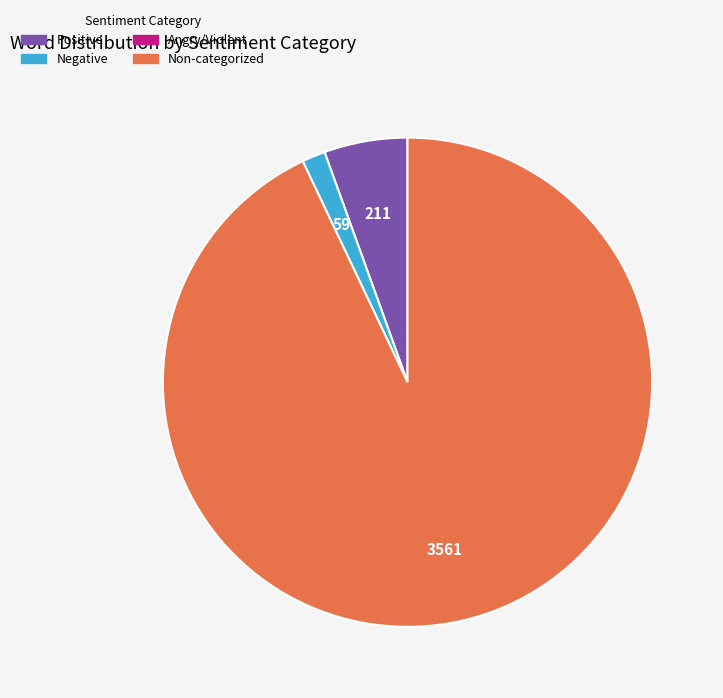

Is there a majority slice in this chart?

Yes